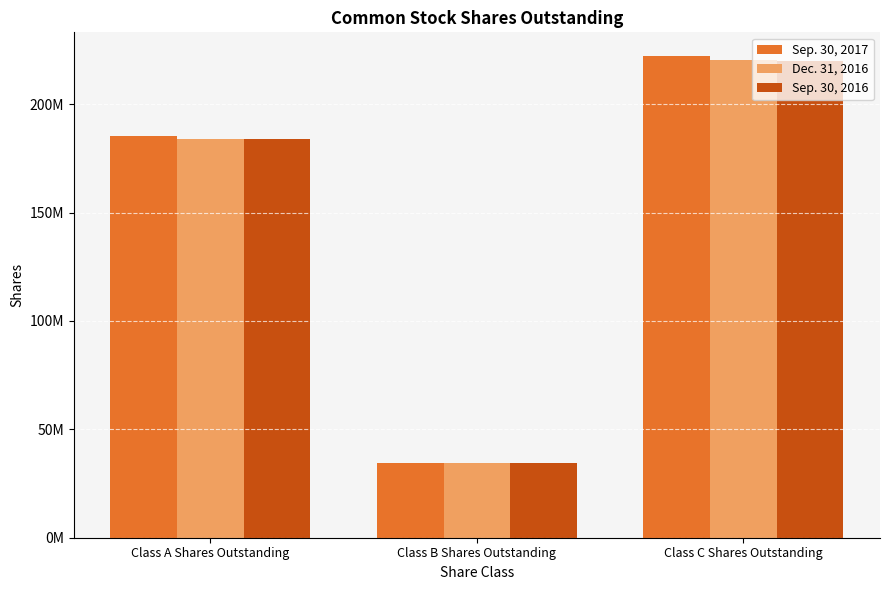

What are all the series names shown in the legend?

Sep. 30, 2017, Dec. 31, 2016, Sep. 30, 2016